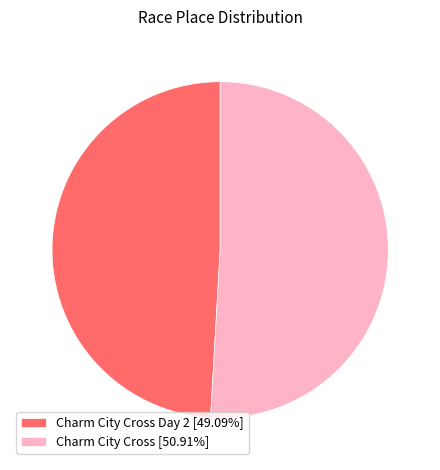

Is there any slice that represents more than half of the pie?

Yes